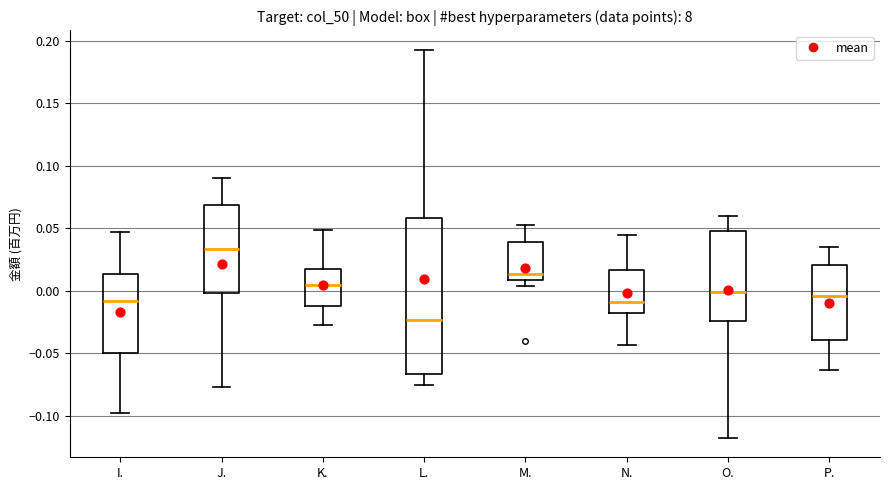

Comparing the boxes themselves (not the whiskers), which one is the tallest?

L.